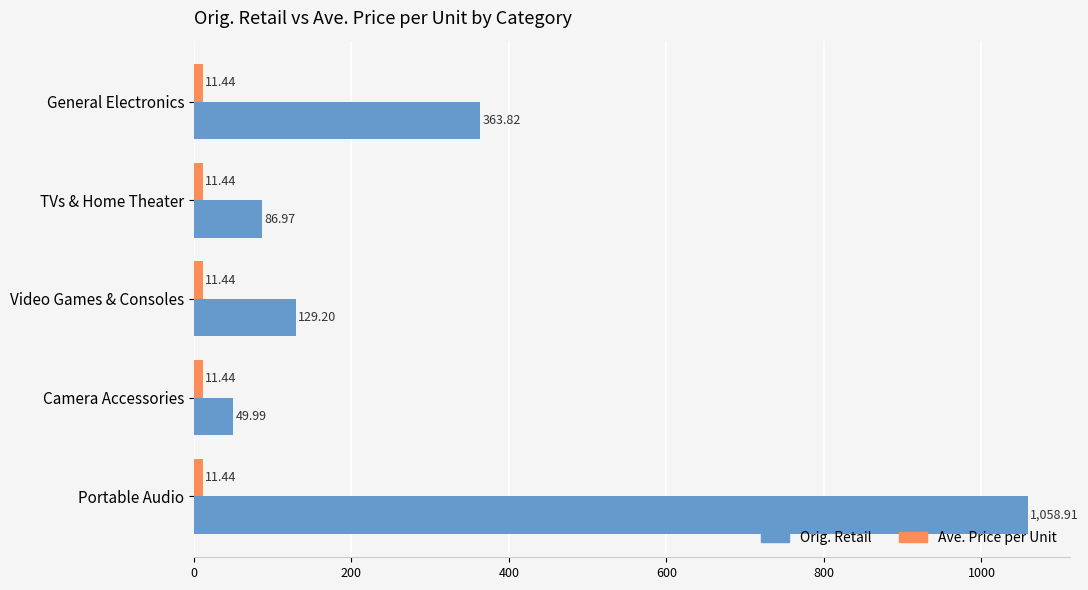

At which label does Orig. Retail reach its peak?

Portable Audio